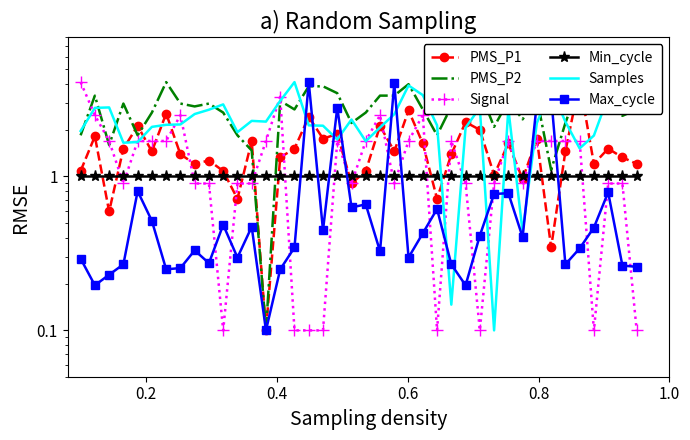

In PMS_P1, how many points are higher than both neighbors (excluding endpoints)?

14